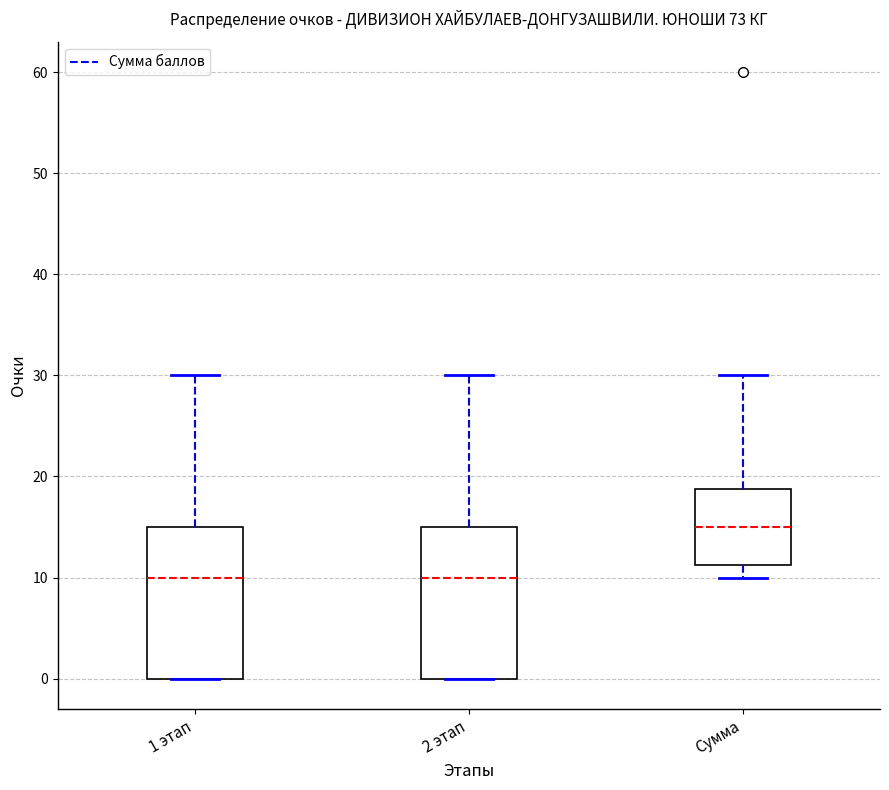

Which box's median line is the highest?

Сумма